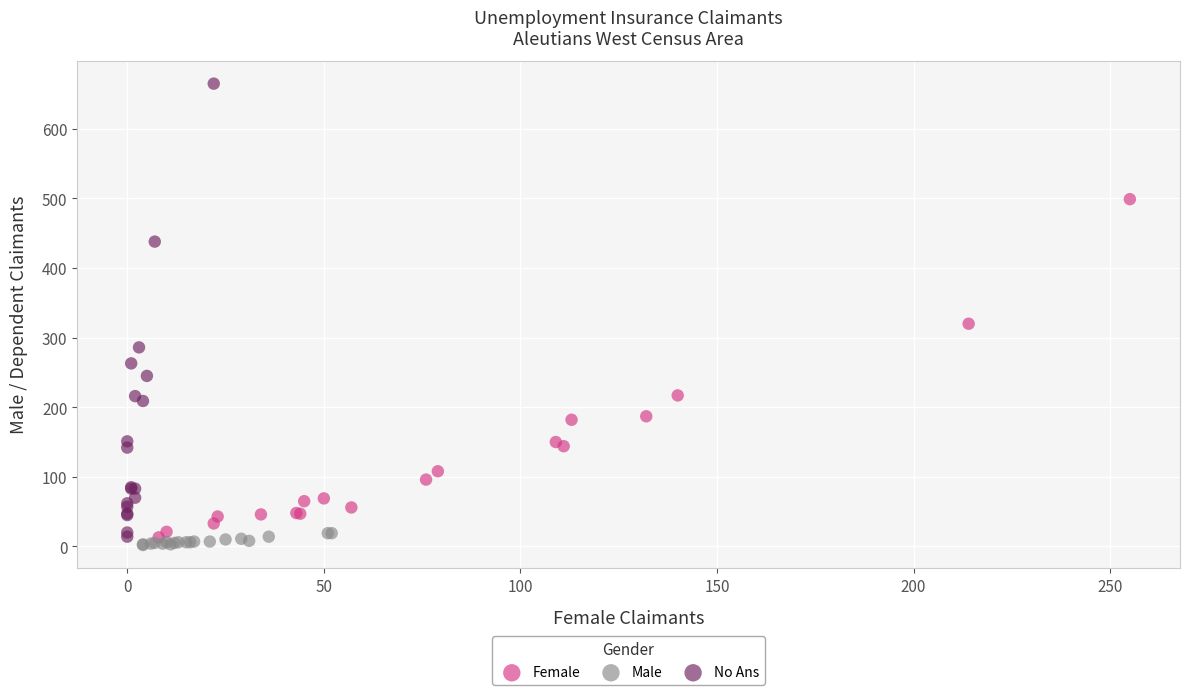

What are all the series names shown in the legend?

Female, Male, No Ans